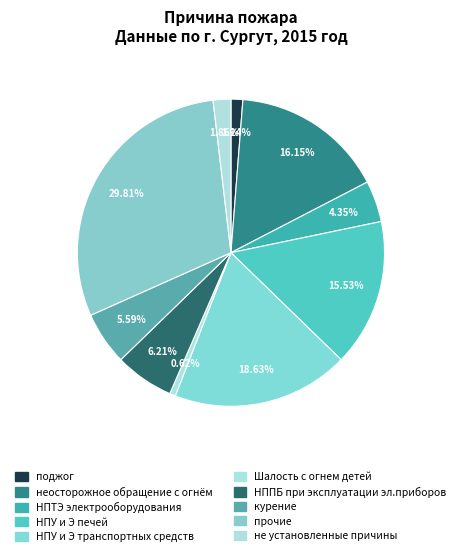

How many slices are in this pie chart?

10